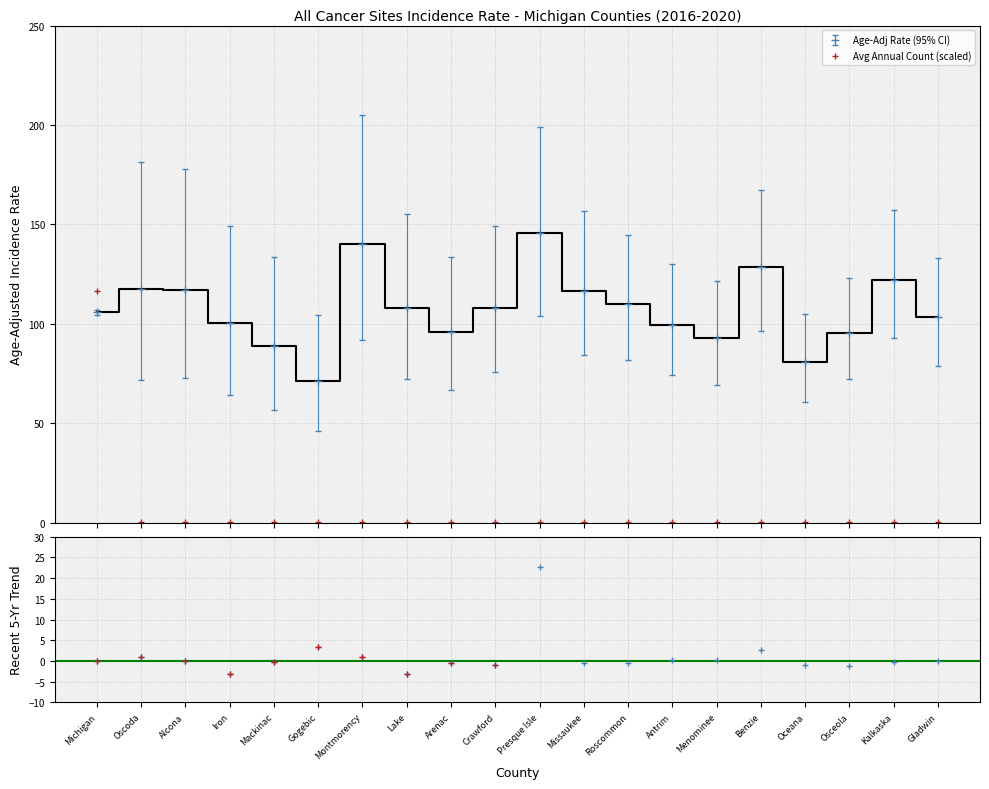

What is the highest value of the Age-Adj Rate series?

145.7